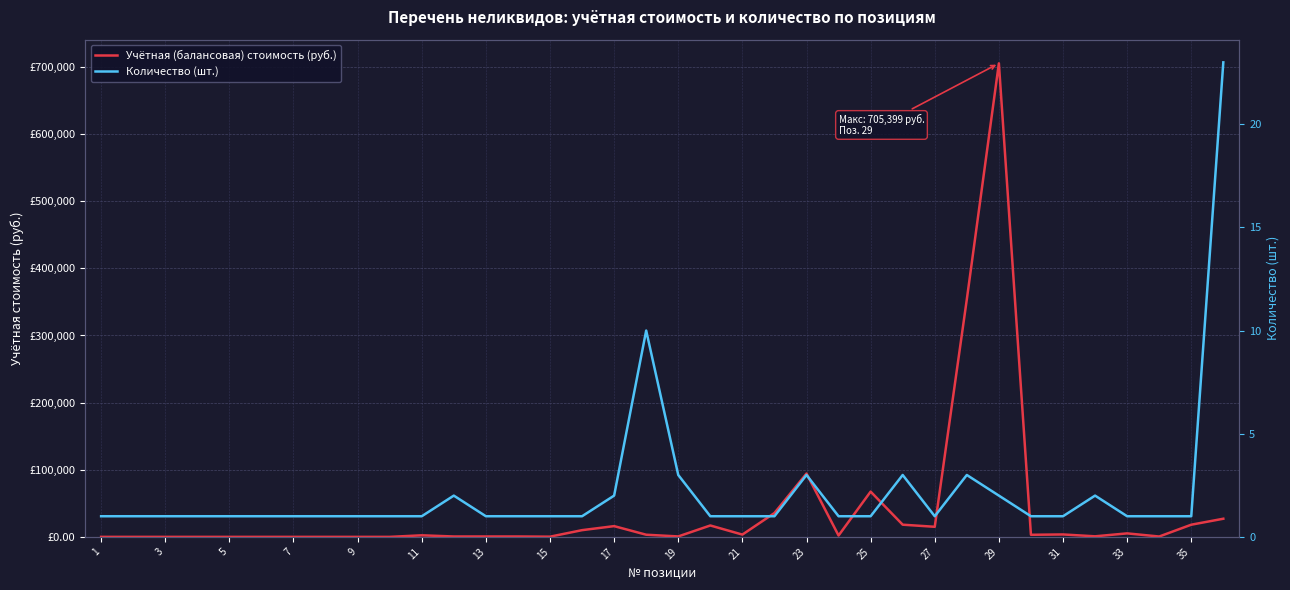

List the series in order of their overall mean, highest first.

Учётная (балансовая) стоимость (руб.), Количество (шт.)